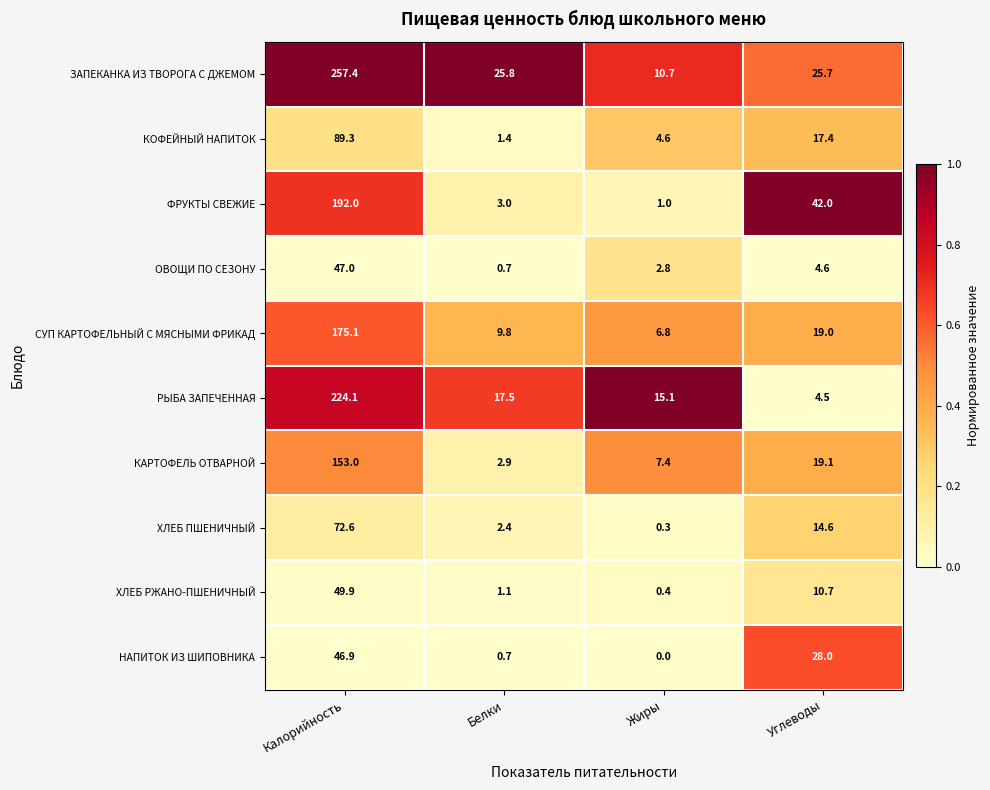

What is the average value of the РЫБА ЗАПЕЧЕННАЯ series?

65.3